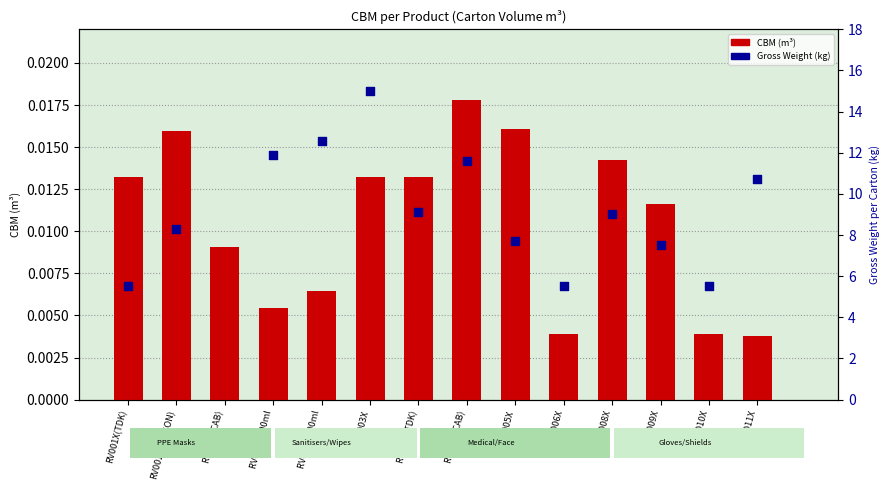

Which series reaches the maximum Y coordinate?

Gross Weight per Carton (kg)